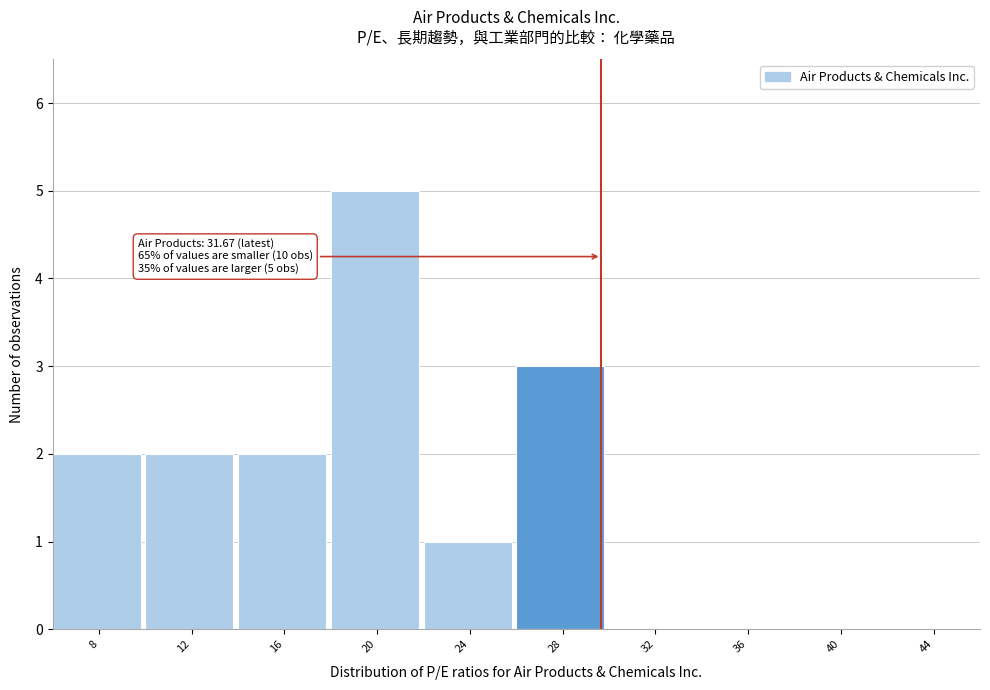

Reading left to right, list all the values displayed in this chart.

8=2	12=2	16=2	20=5	24=1	28=3	32=0	36=0	40=0	44=0